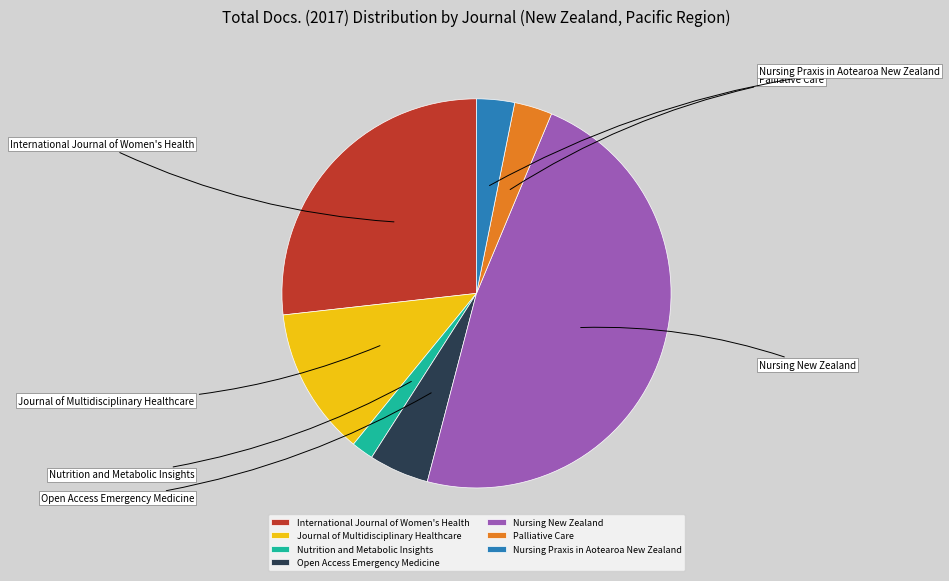

True or false: Palliative Care accounts for 13% of the total.

False